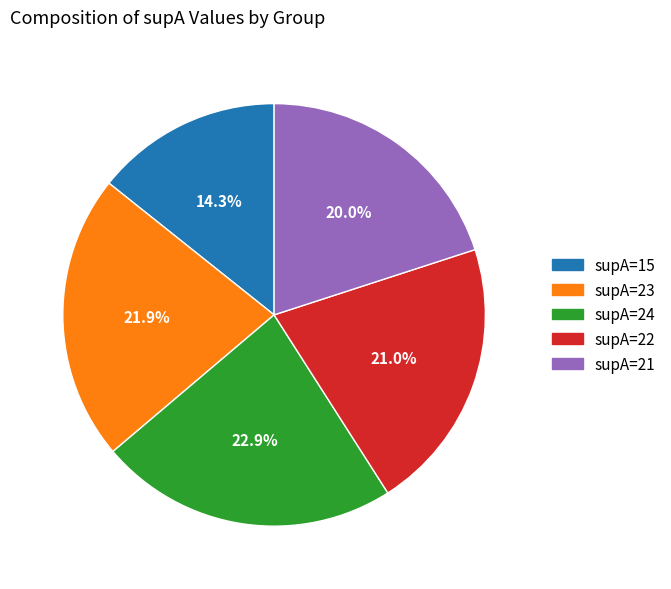

Combined, do supA=22 and supA=24 account for over 50%?

No